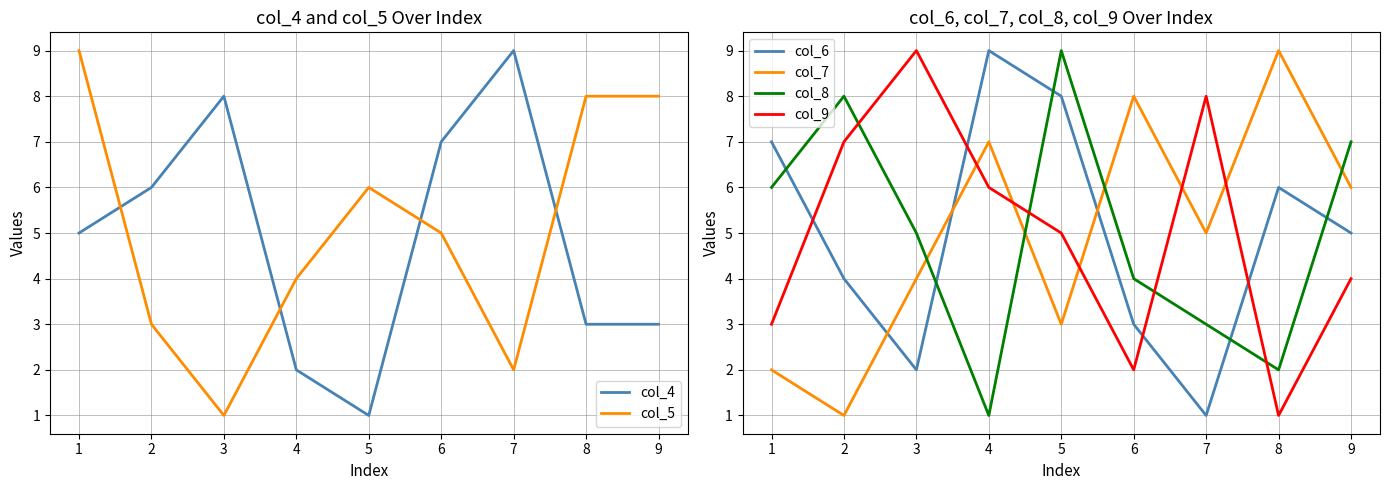

Reading right to left, extract all data points from this chart.

col_4: 3	3	9	7	1	2	8	6	5
col_5: 8	8	2	5	6	4	1	3	9
col_6: 5	6	1	3	8	9	2	4	7
col_7: 6	9	5	8	3	7	4	1	2
col_8: 7	2	3	4	9	1	5	8	6
col_9: 4	1	8	2	5	6	9	7	3